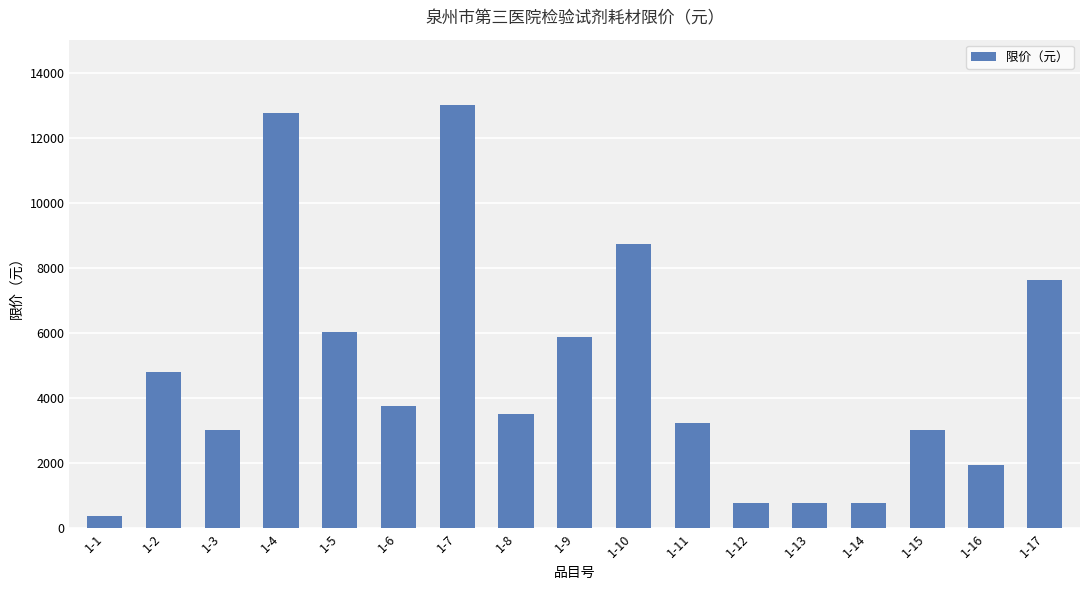

What is the value of the 7th bar from the left?

13040